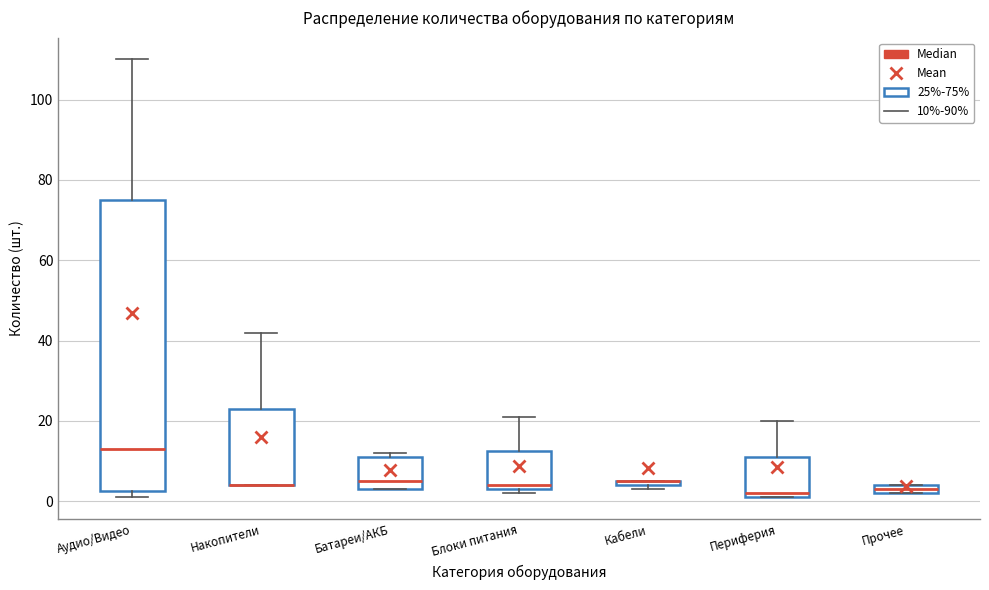

Which box is the tallest, from its lower edge to its upper edge?

Аудио/Видео